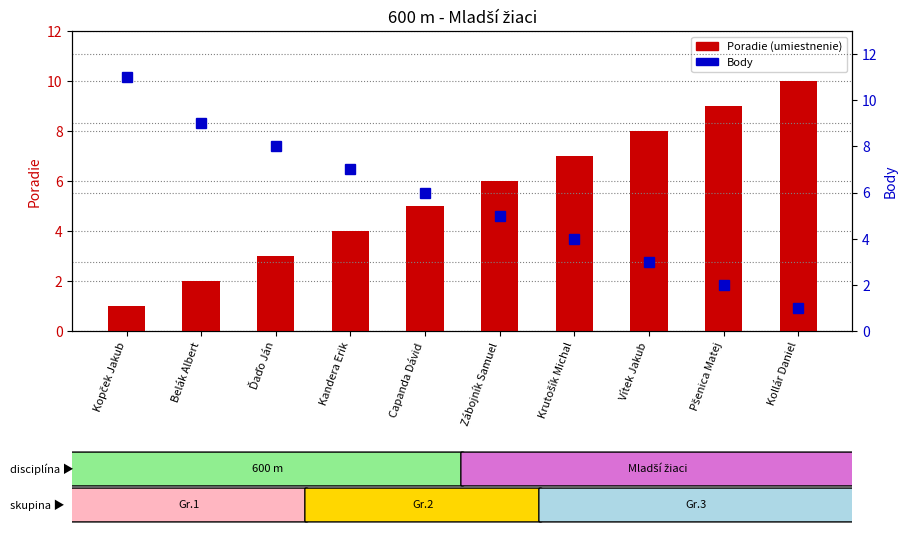

What position from the right is Kopček Jakub?

10